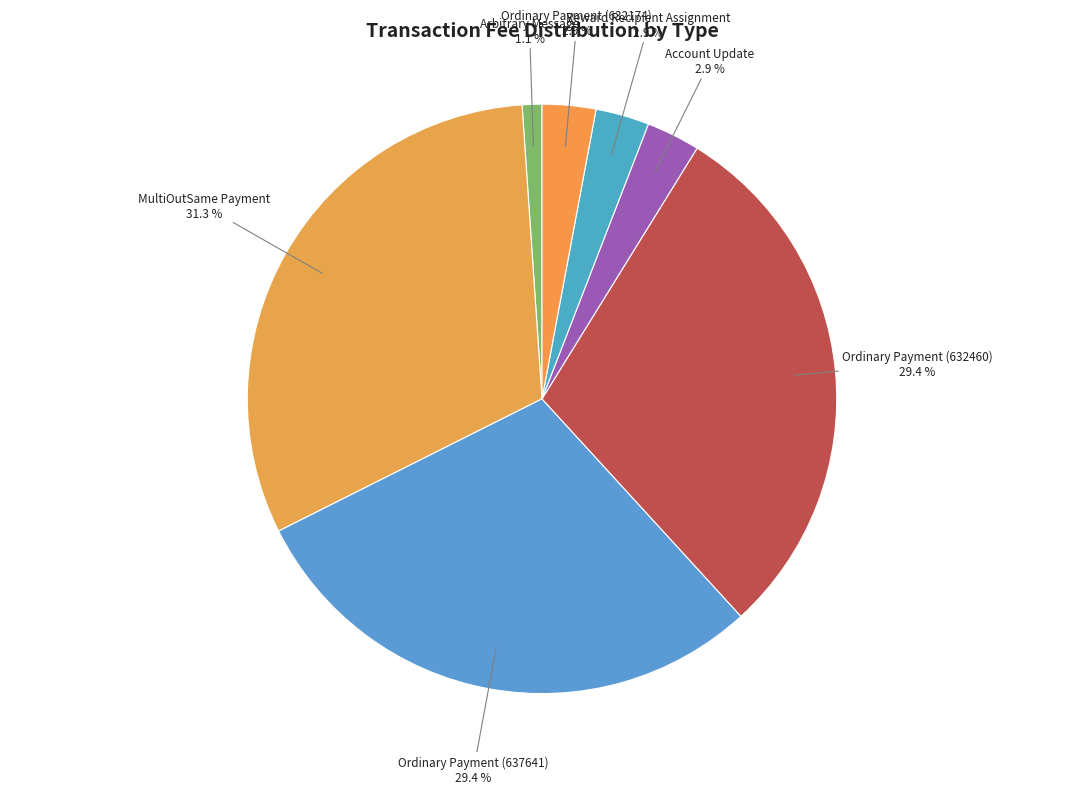

Combined, do MultiOutSame Payment and Ordinary Payment (632460) account for over 50%?

Yes